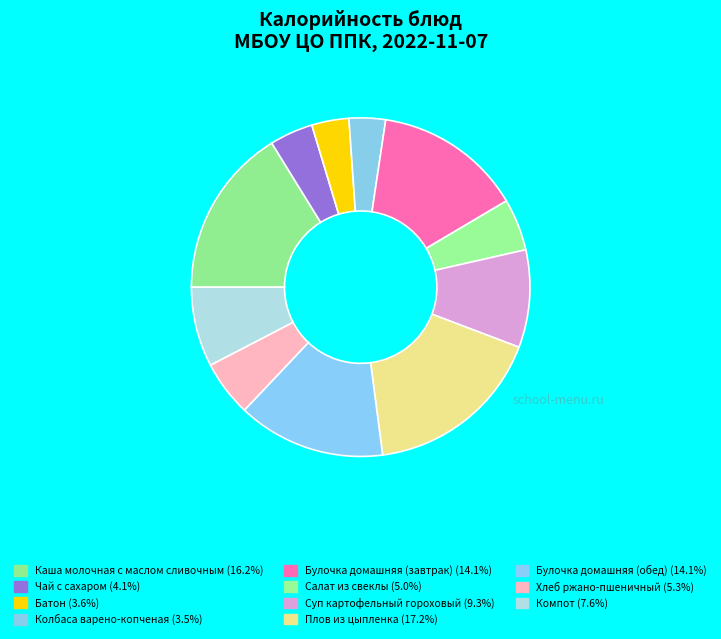

How many slices are in this pie chart?

11